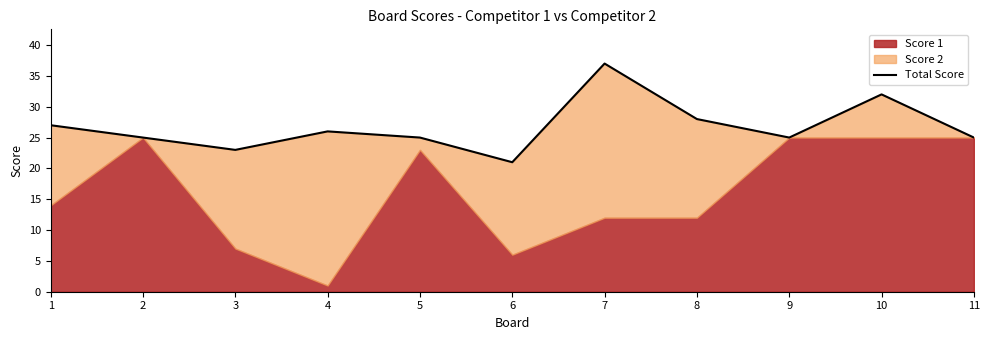

Rank the categories by value from lowest to highest.

6, 3, 2, 5, 9, 11, 4, 1, 8, 10, 7